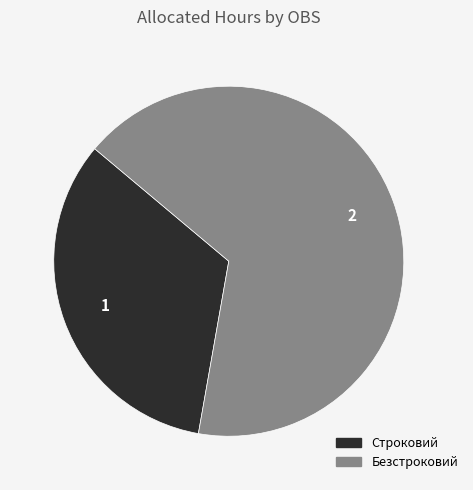

The Строковий slice represents 28% of the pie. True or false?

False